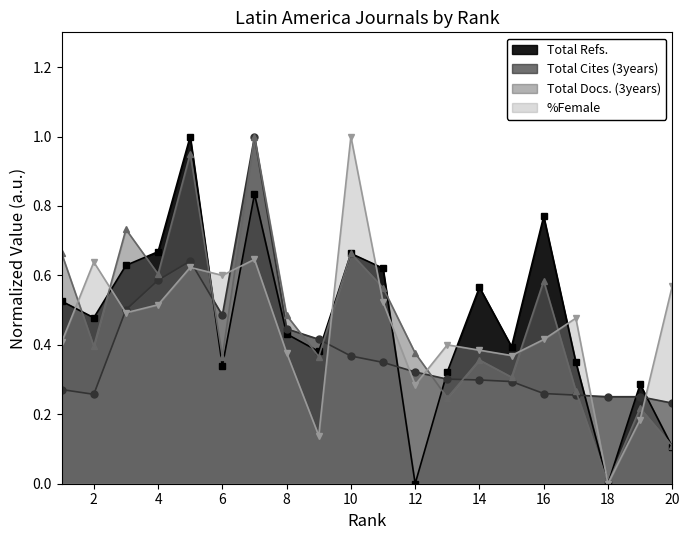

What are all the series names shown in the legend?

Total Refs., Total Cites (3years), Total Docs. (3years), %Female